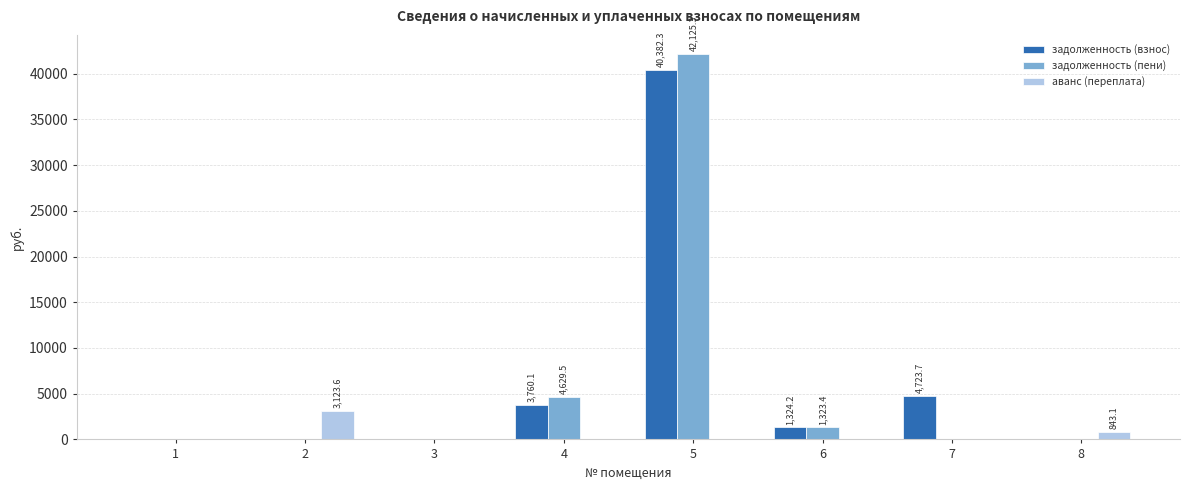

Which category has the highest value in the задолженность (пени) series?

5